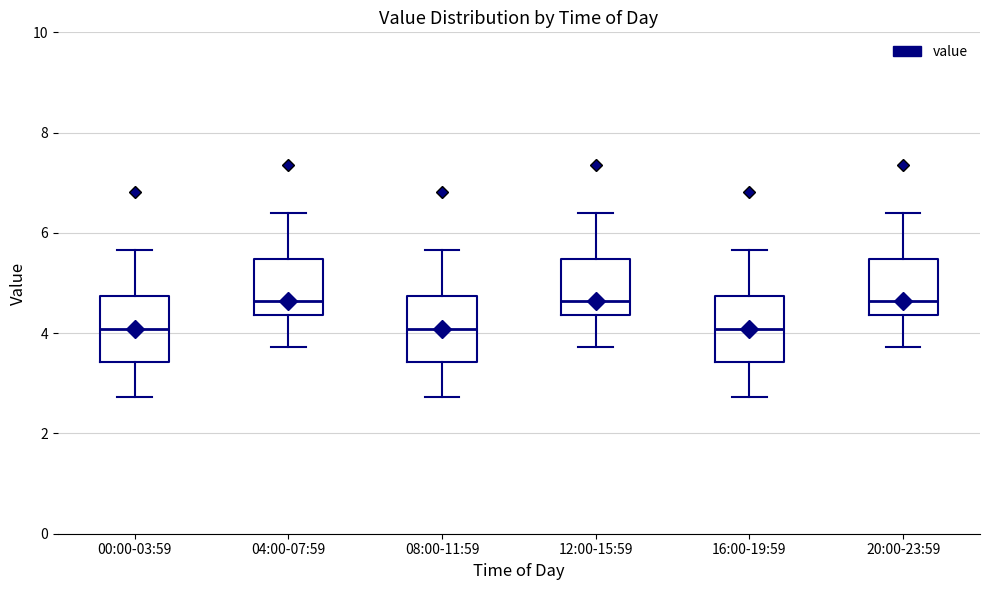

Reading left to right, transcribe this box plot: for each box, give where its median line is, the range the box spans, and where its two whiskers end, as read against the y-axis. The values are not printed on the chart, so give them approximately, as read against the axis.

00:00-03:59: median 4.0, box 3.4 to 4.8, whiskers 2.8 to 5.6
04:00-07:59: median 4.6, box 4.4 to 5.4, whiskers 3.8 to 6.4
08:00-11:59: median 4.0, box 3.4 to 4.8, whiskers 2.8 to 5.6
12:00-15:59: median 4.6, box 4.4 to 5.4, whiskers 3.8 to 6.4
16:00-19:59: median 4.0, box 3.4 to 4.8, whiskers 2.8 to 5.6
20:00-23:59: median 4.6, box 4.4 to 5.4, whiskers 3.8 to 6.4